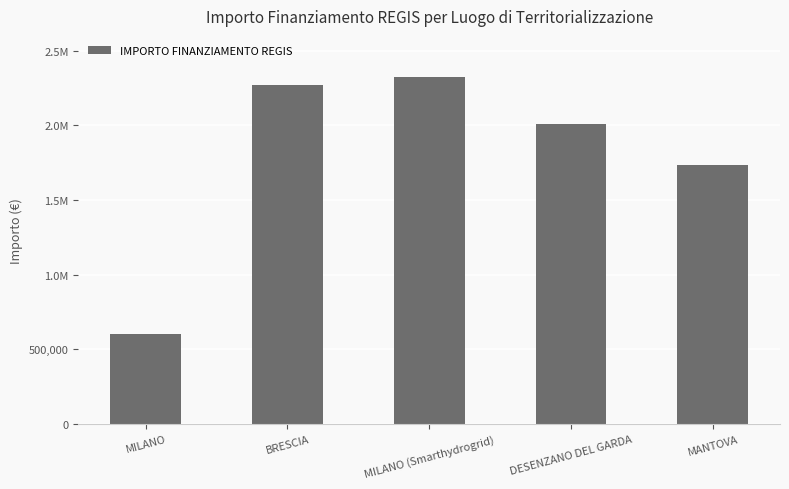

What is the difference between the maximum and minimum values?

1721742.9